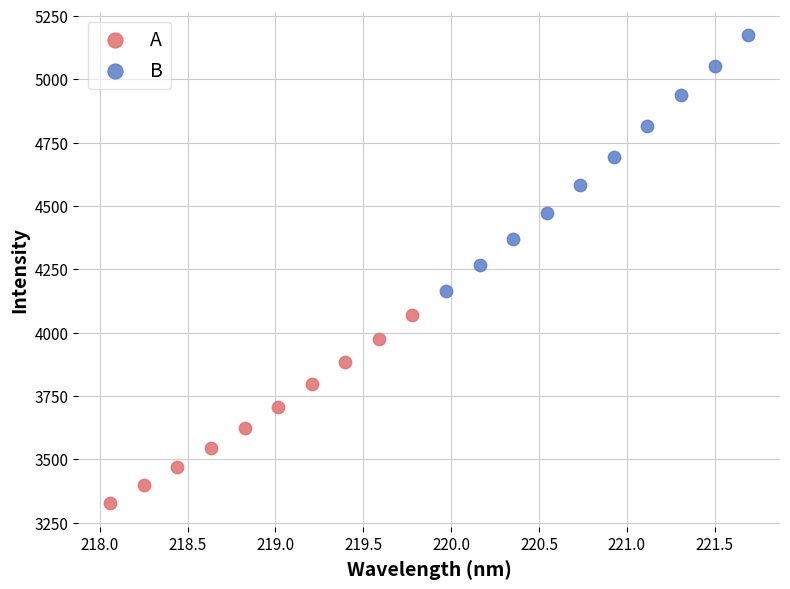

What are all the series names shown in the legend?

A, B